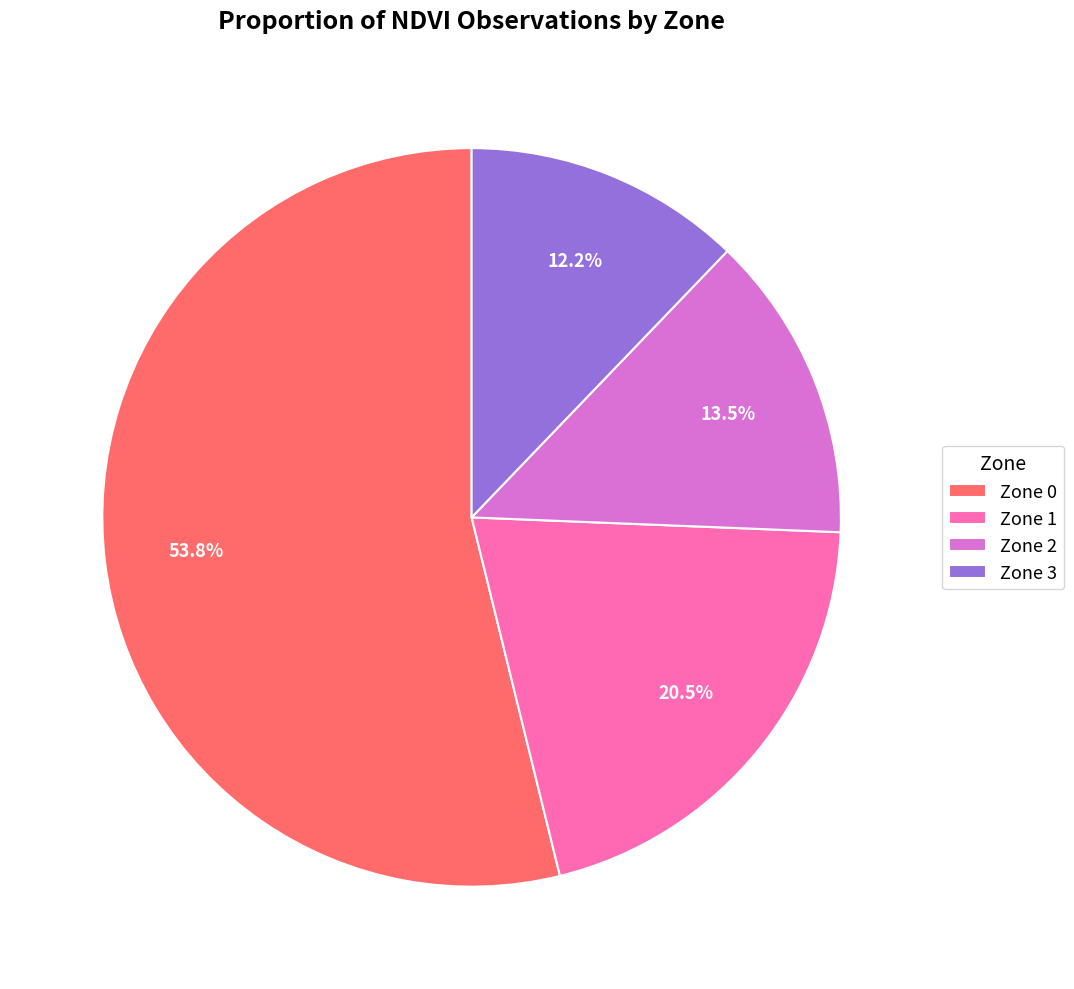

Which category has the smallest portion of the pie?

Zone 3